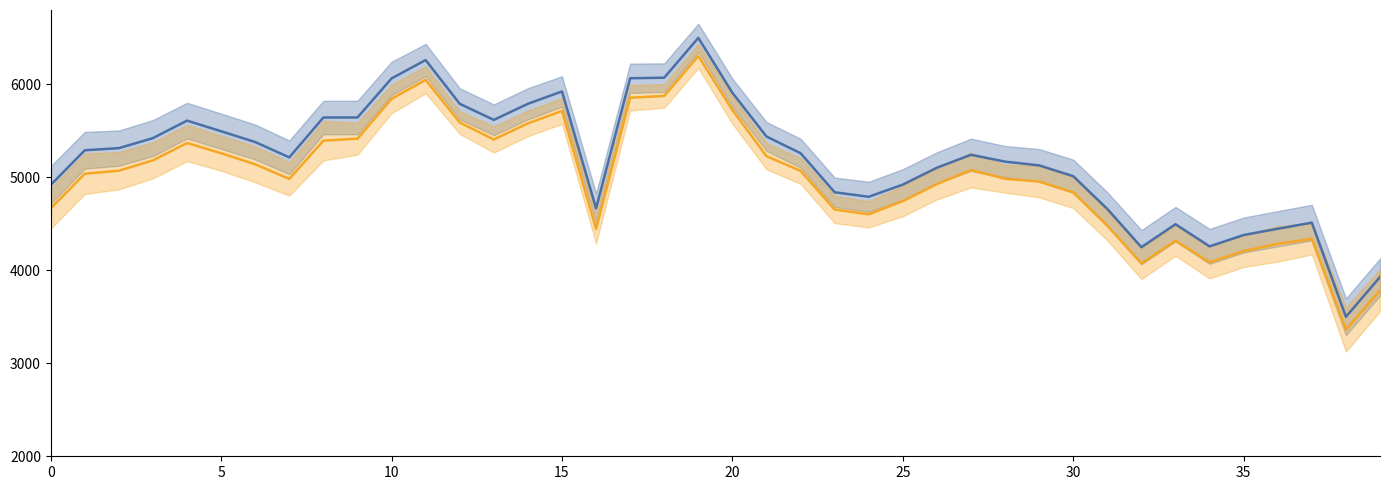

True or false: pressure and humidity intersect in this chart.

False